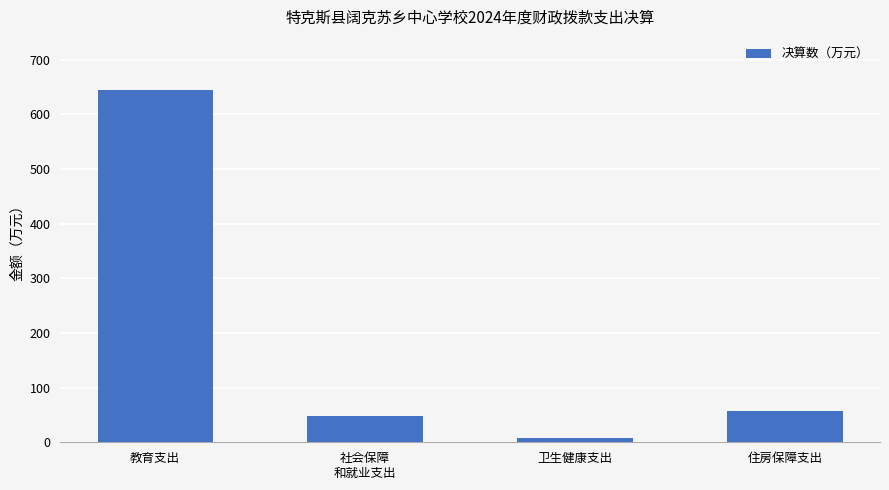

Reading left to right, transcribe all the data shown in this chart.

644.9	47.6	7.3	57.5